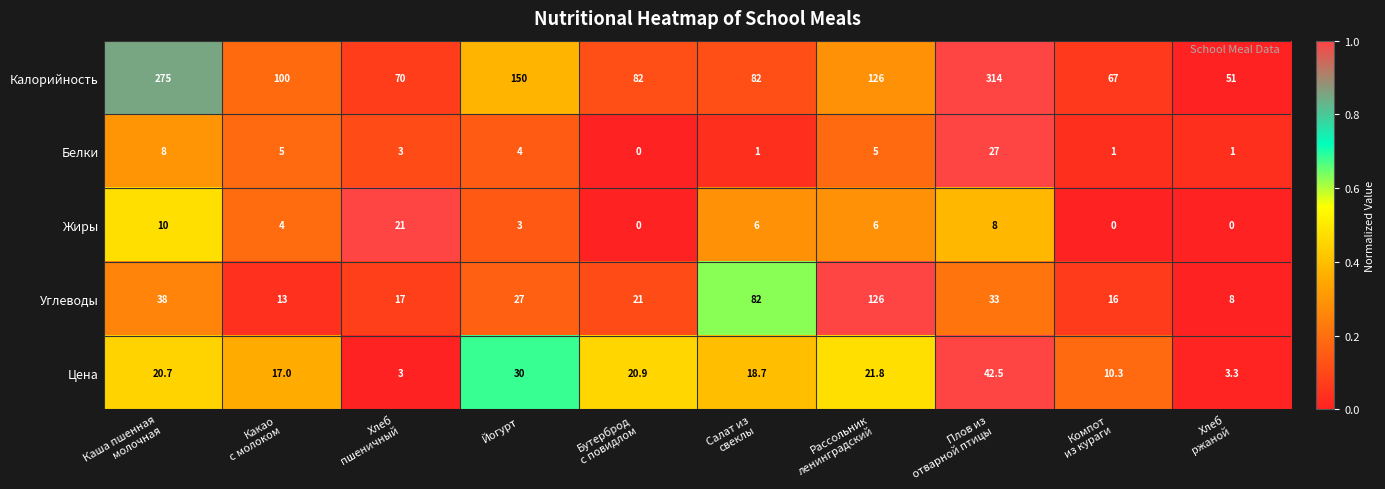

What is the average value of the Цена series?

18.8